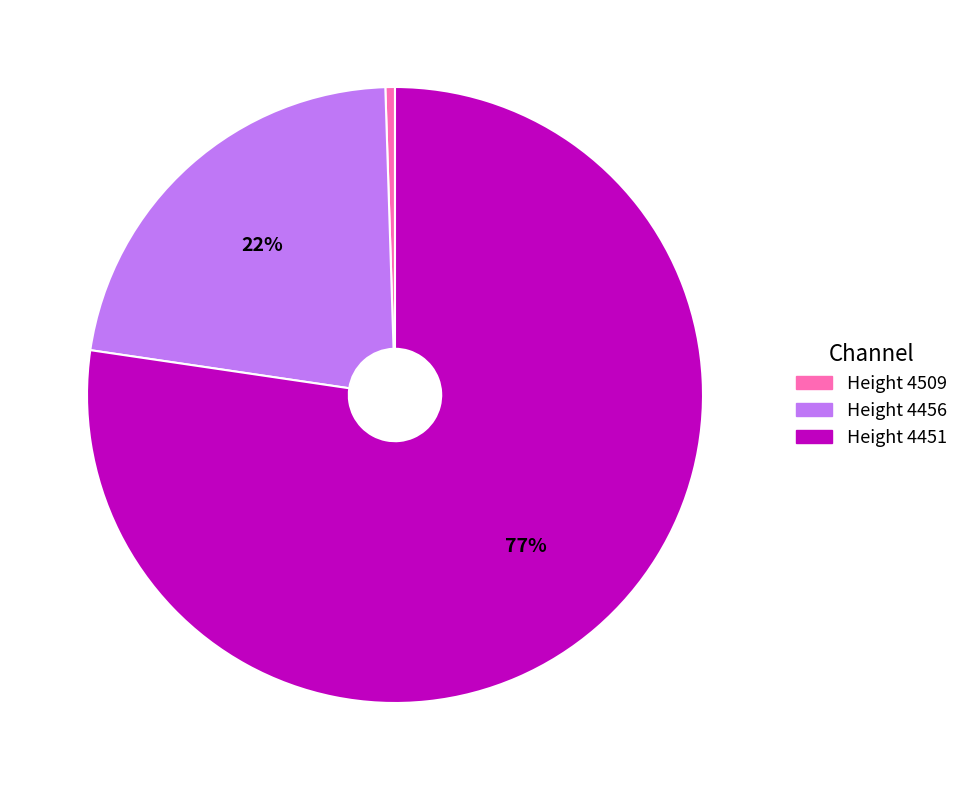

To the nearest percent, what is the average slice percentage?

33%